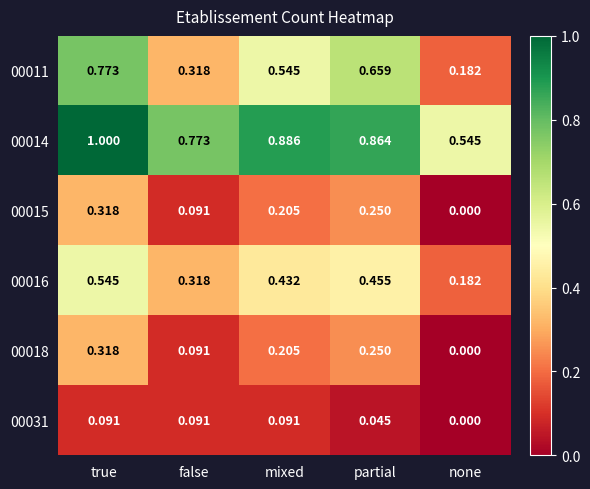

Is the value of 00018 at partial greater than the value of 00016 at mixed?

No